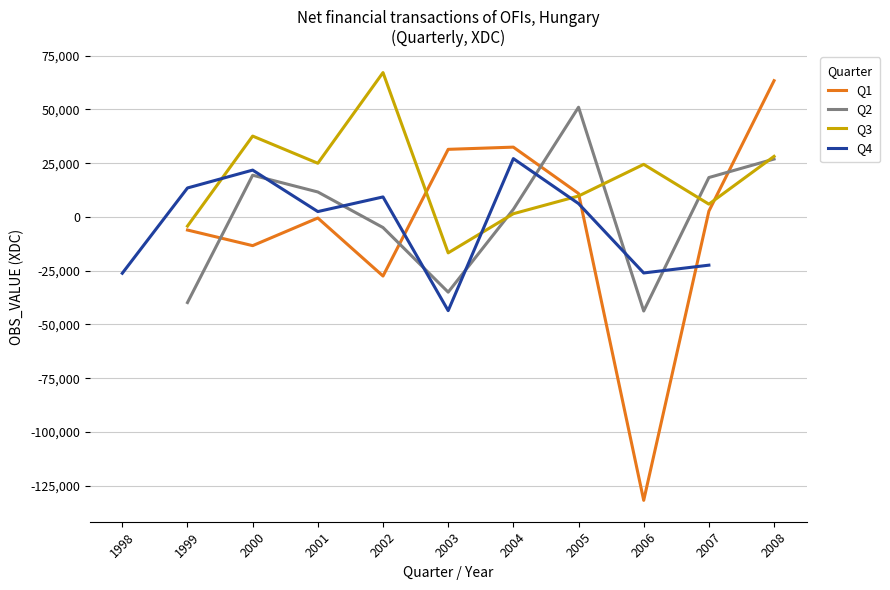

What is the value of the Q1 point at the 5th from the left?

31459